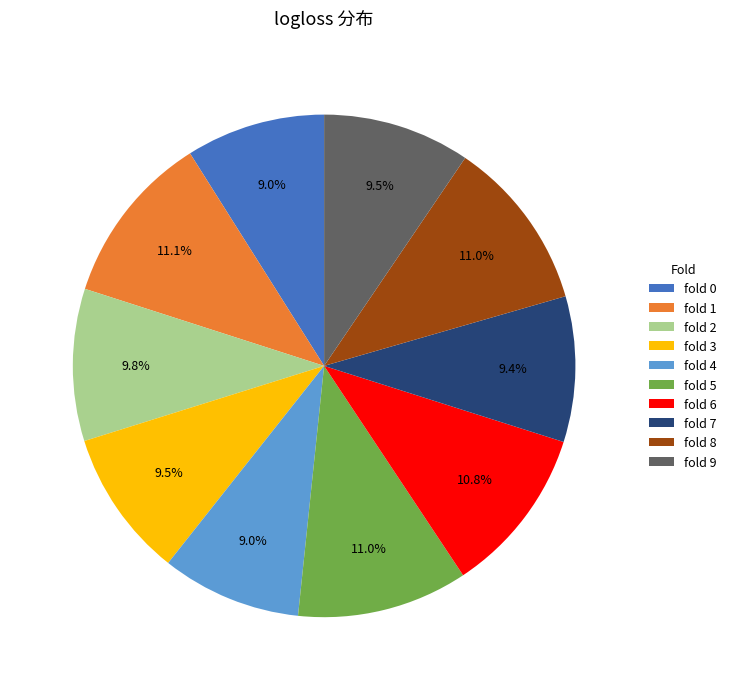

Do fold 9 and fold 3 together represent more than half of the pie?

No